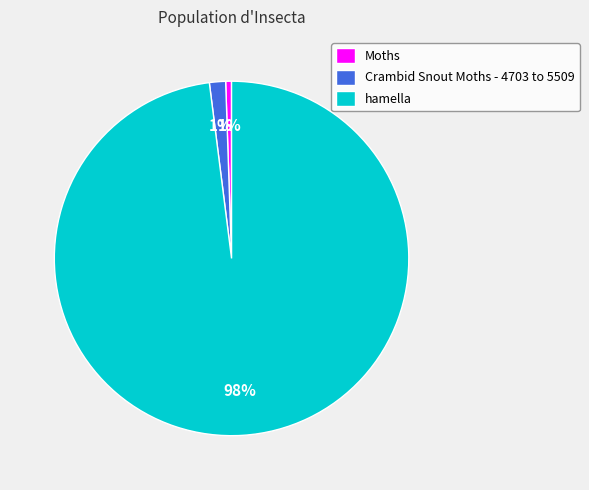

What is the largest slice in the pie chart?

hamella